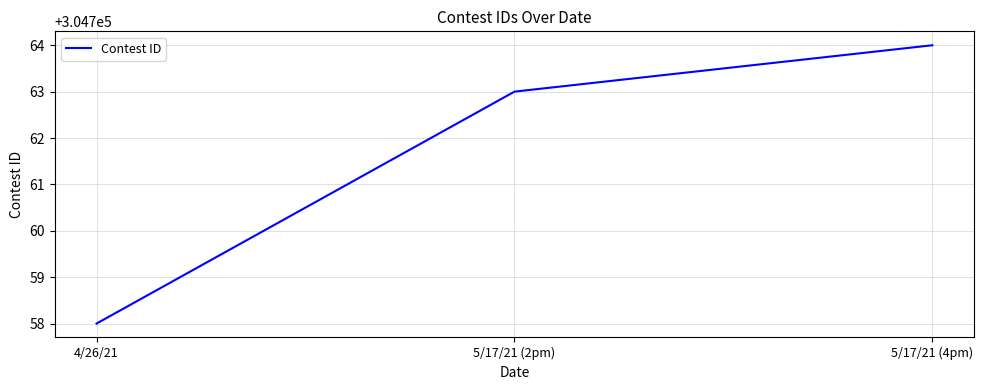

How many lines are shown in the chart?

1